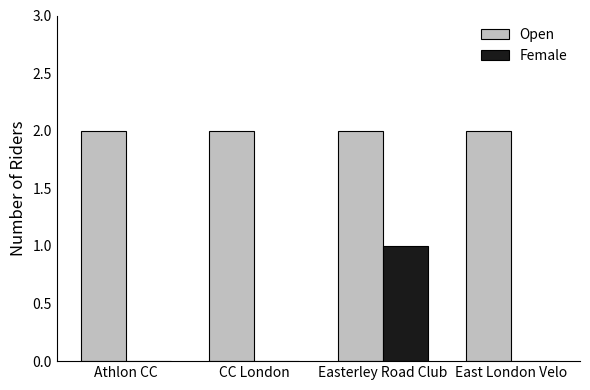

Which series changed the most between Easterley Road Club and East London Velo?

Female